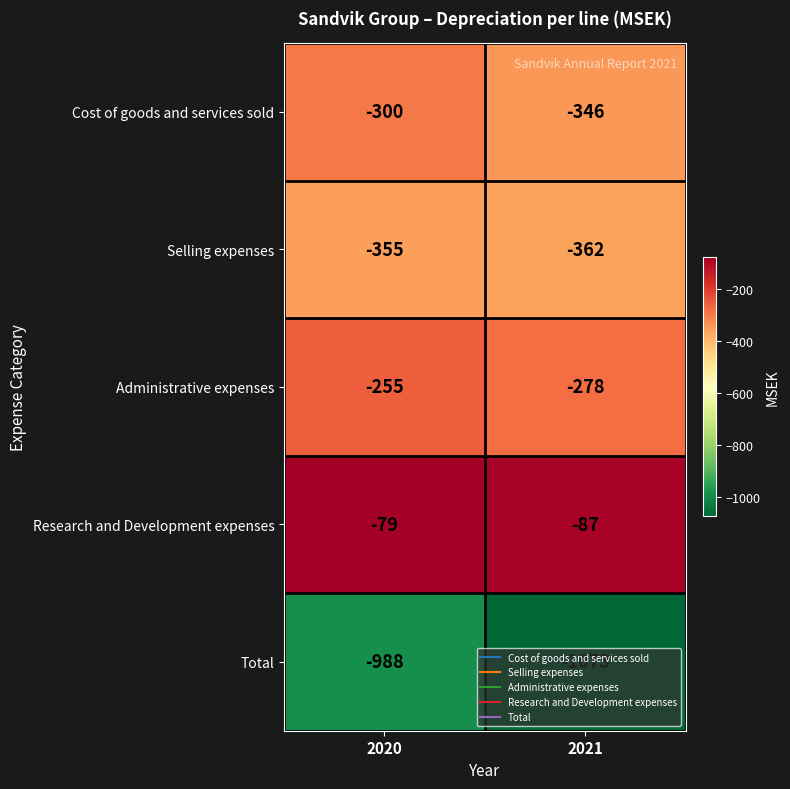

How many distinct data groups are displayed?

5